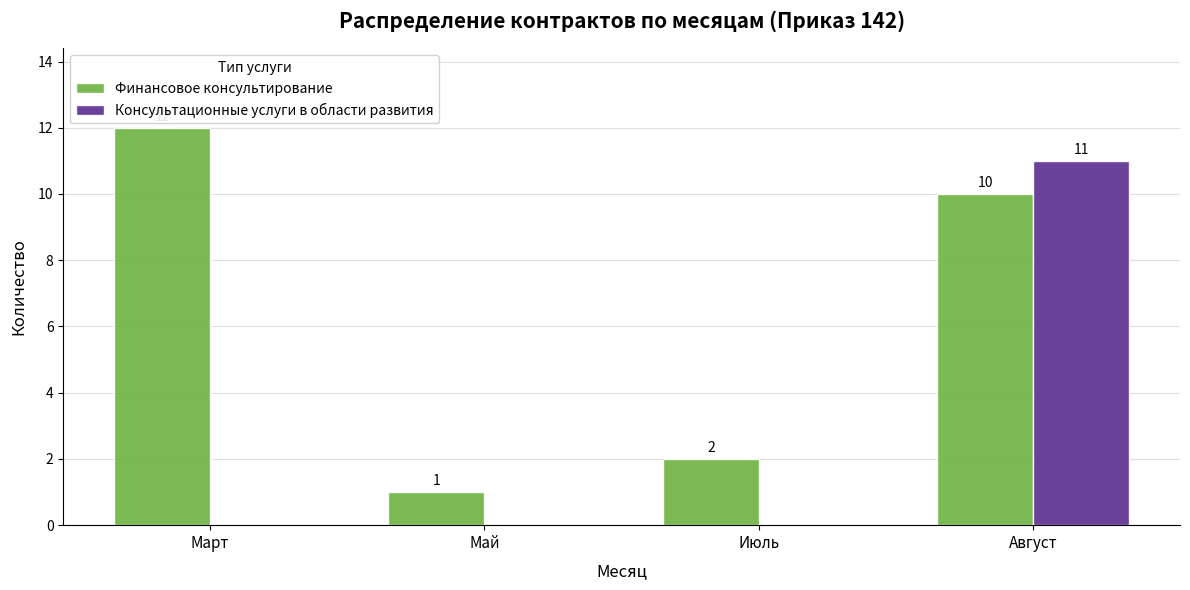

At which category does the chart reach its peak across all series?

Март